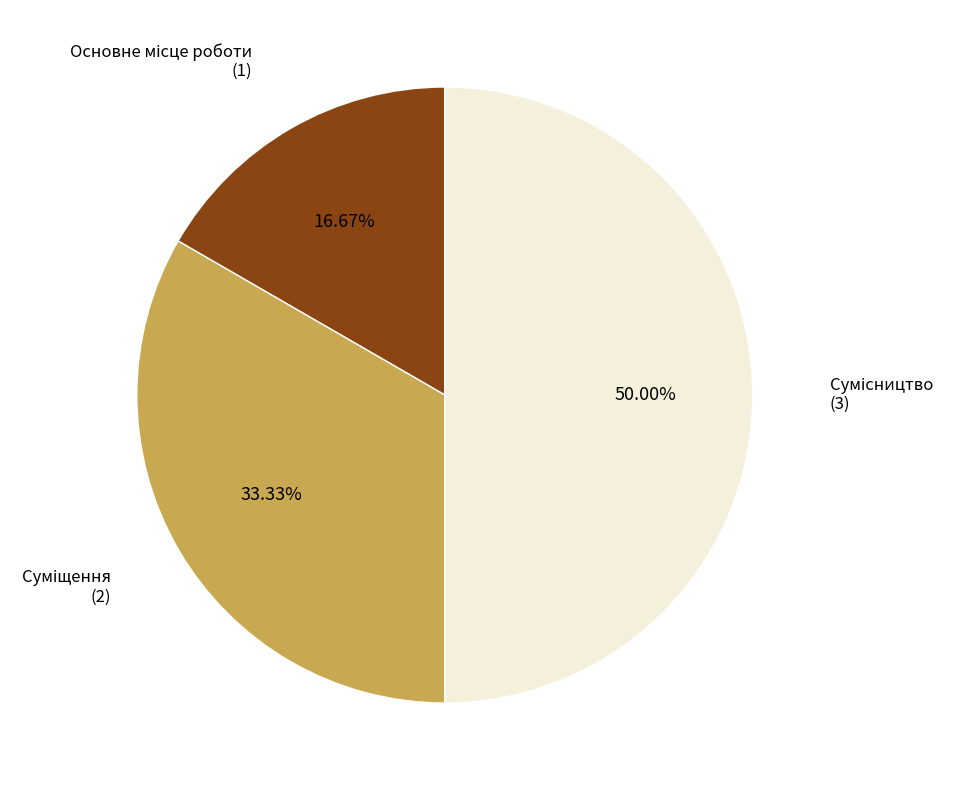

To the nearest percent, what is the difference between the largest and smallest slice percentages?

33%